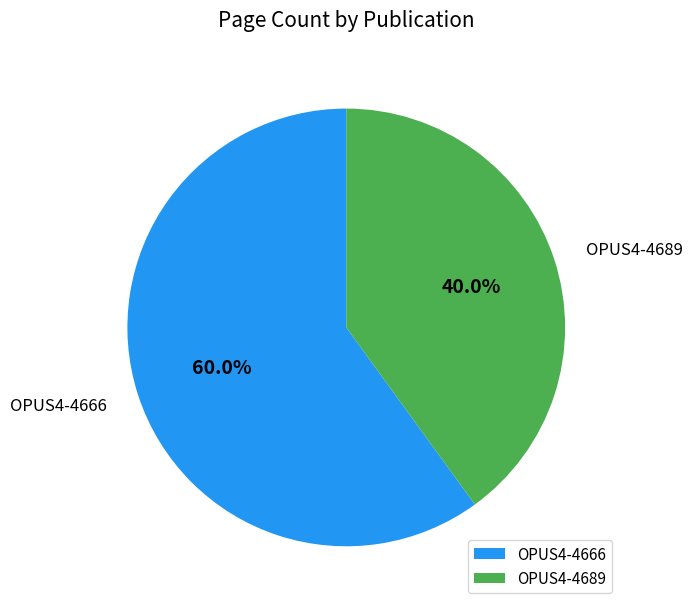

Which slice is the smallest?

OPUS4-4689